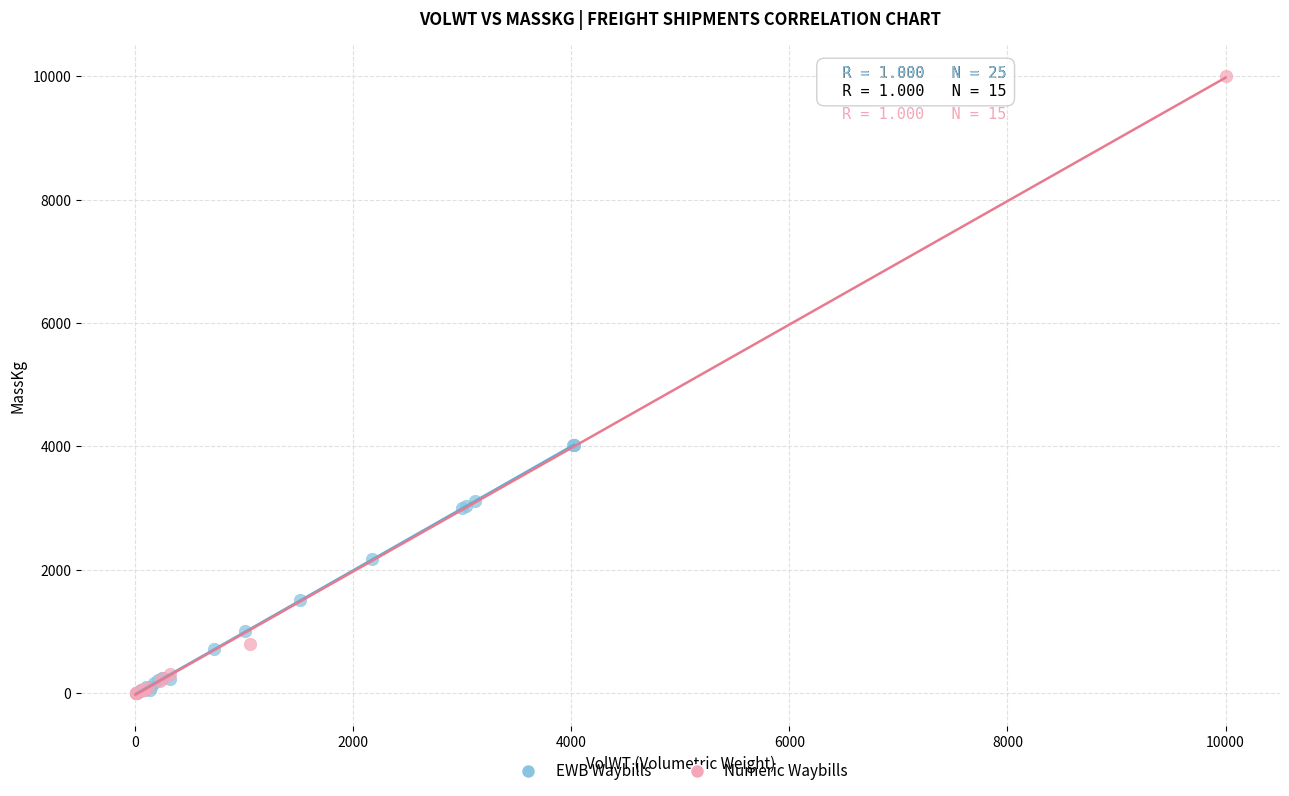

Which series has the widest spread of Y values?

Numeric Waybills